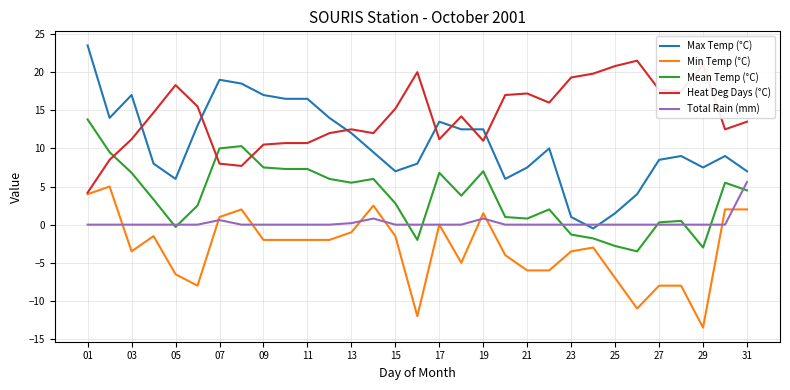

True or false: Min Temp (°C) has more than 1 interior local peaks.

True